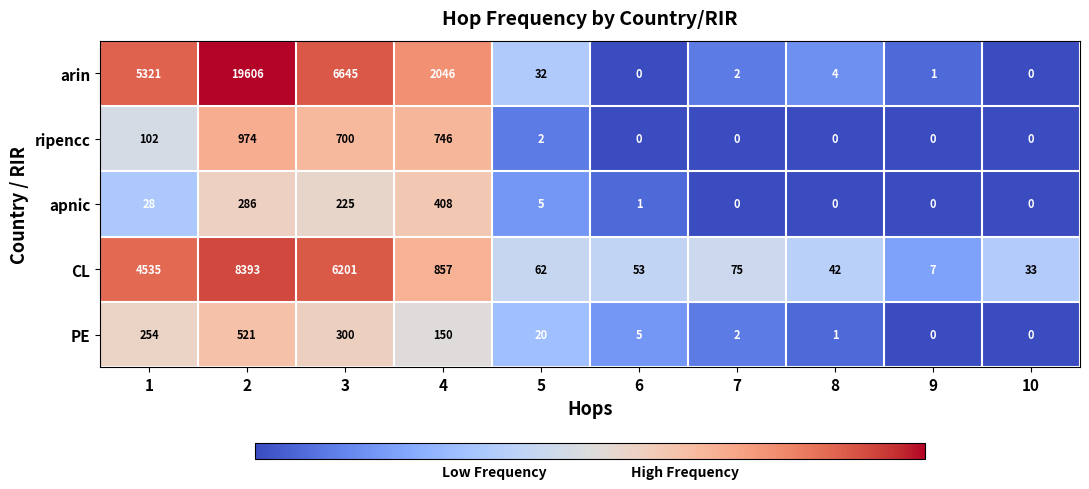

Which series changed the most between 1 and 8?

arin